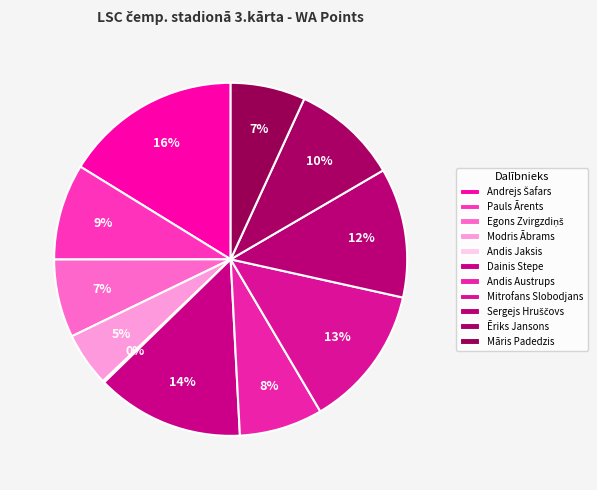

Do Modris Ābrams and Māris Padedzis together represent more than half of the pie?

No